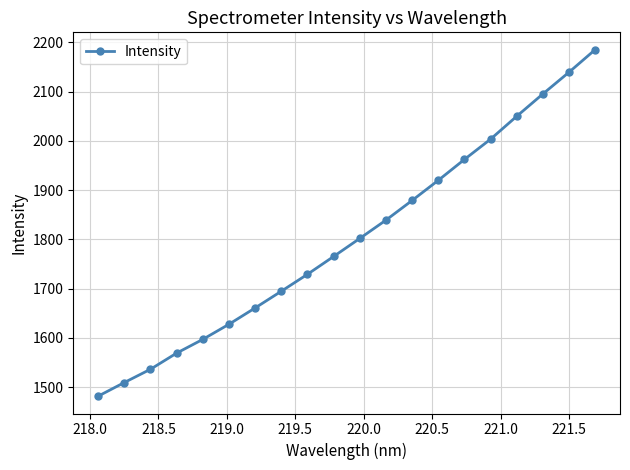

What is the maximum value shown in the chart?

2185.1